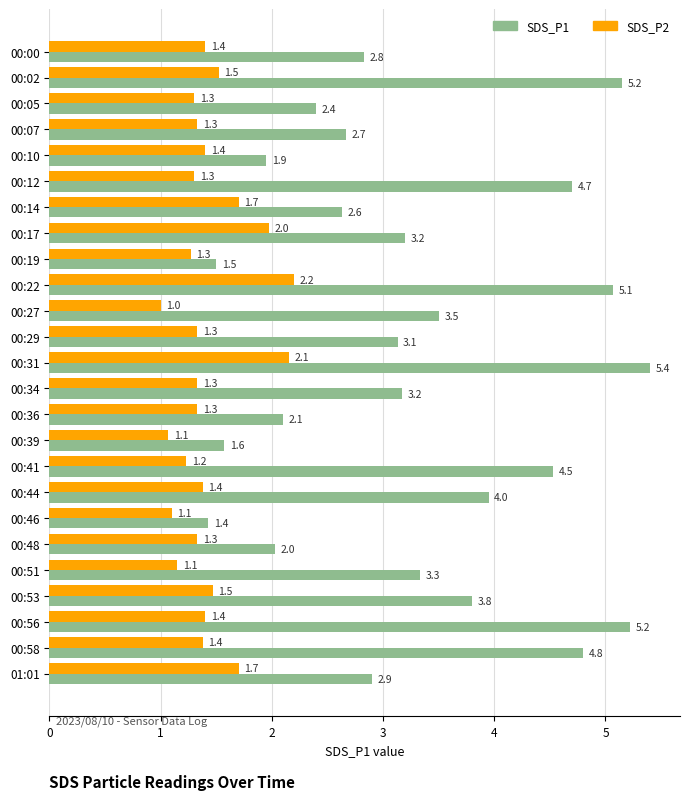

Rank the series by their maximum value, from lowest to highest.

SDS_P2, SDS_P1